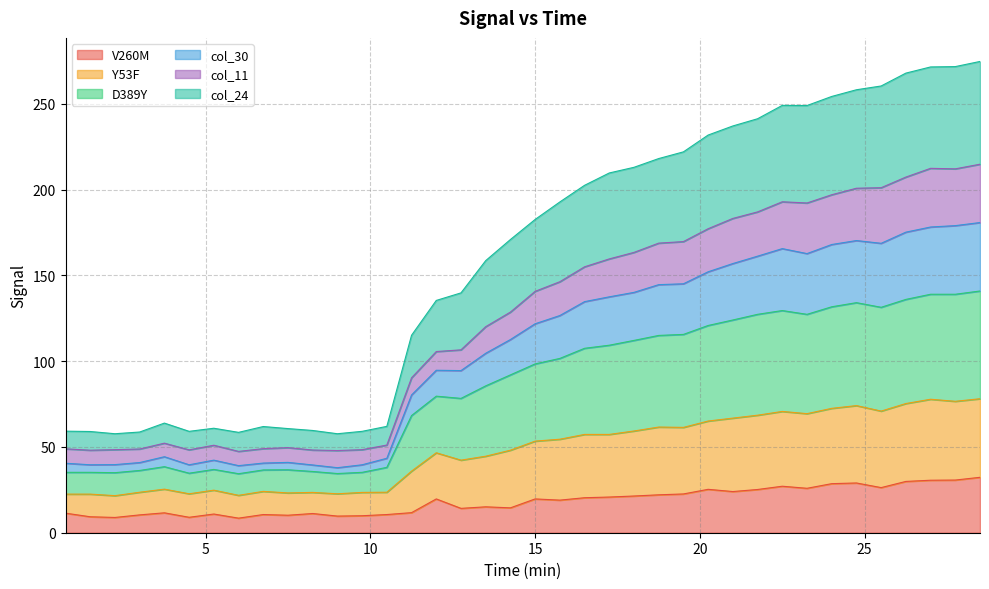

List the labels in order of Y53F value, largest first.

28.5, 27.75, 27, 26.25, 24.75, 24, 25.5, 22.5, 21.75, 23.25, 21, 20.25, 19.5, 18.75, 18, 17.25, 16.5, 15.75, 15, 14.25, 13.5, 12, 12.75, 11.25, 3.75, 10.5, 5.25, 7.5, 6.75, 3, 8.25, 0.75, 1.5, 9.75, 2.25, 4.5, 9, 6